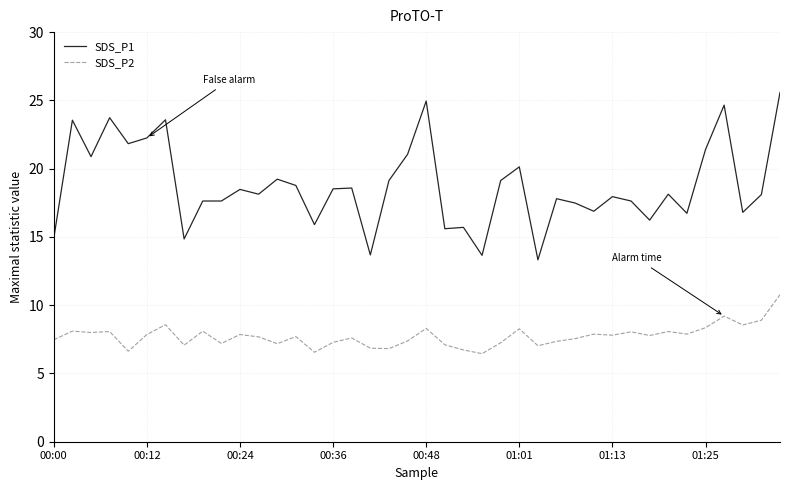

Rank the series by their average value, from lowest to highest.

SDS_P2, SDS_P1